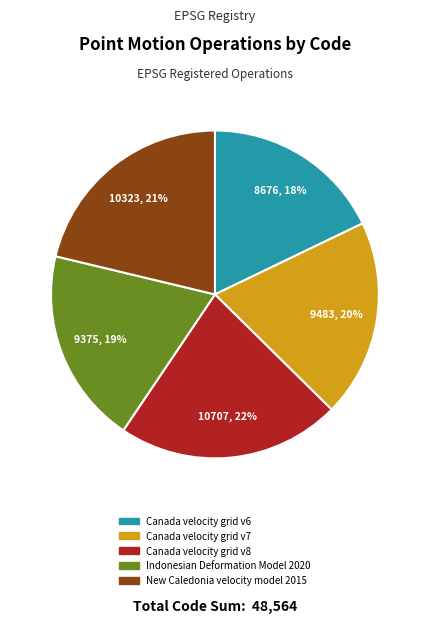

To the nearest percent, what portion does New Caledonia velocity model 2015 represent?

21%